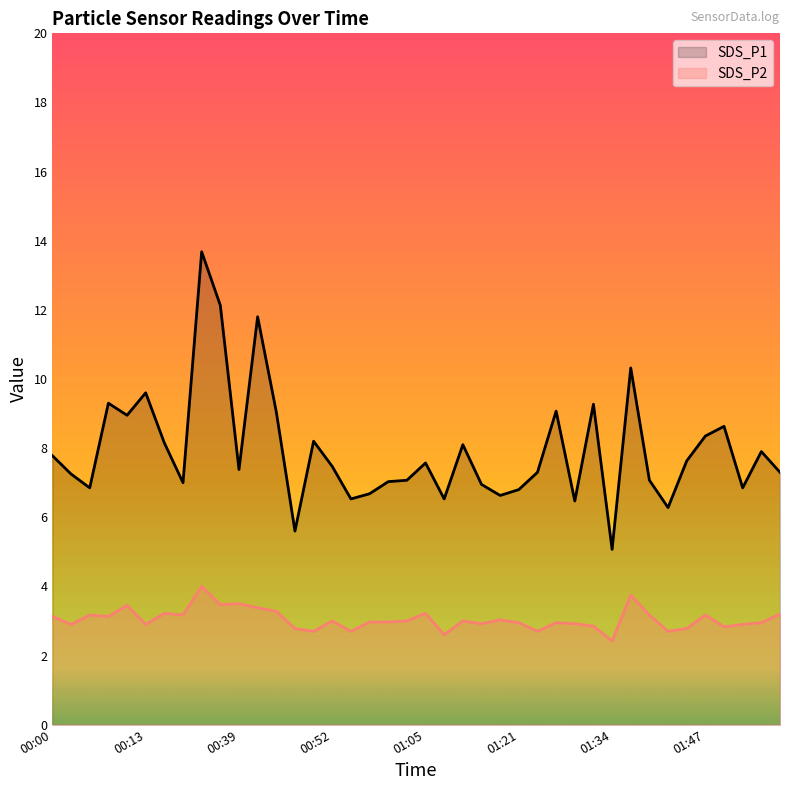

Which series has the widest spread of values?

SDS_P1